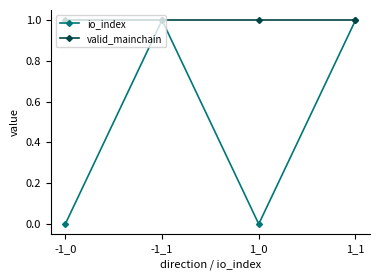

How many interior local valleys does the io_index series have?

1